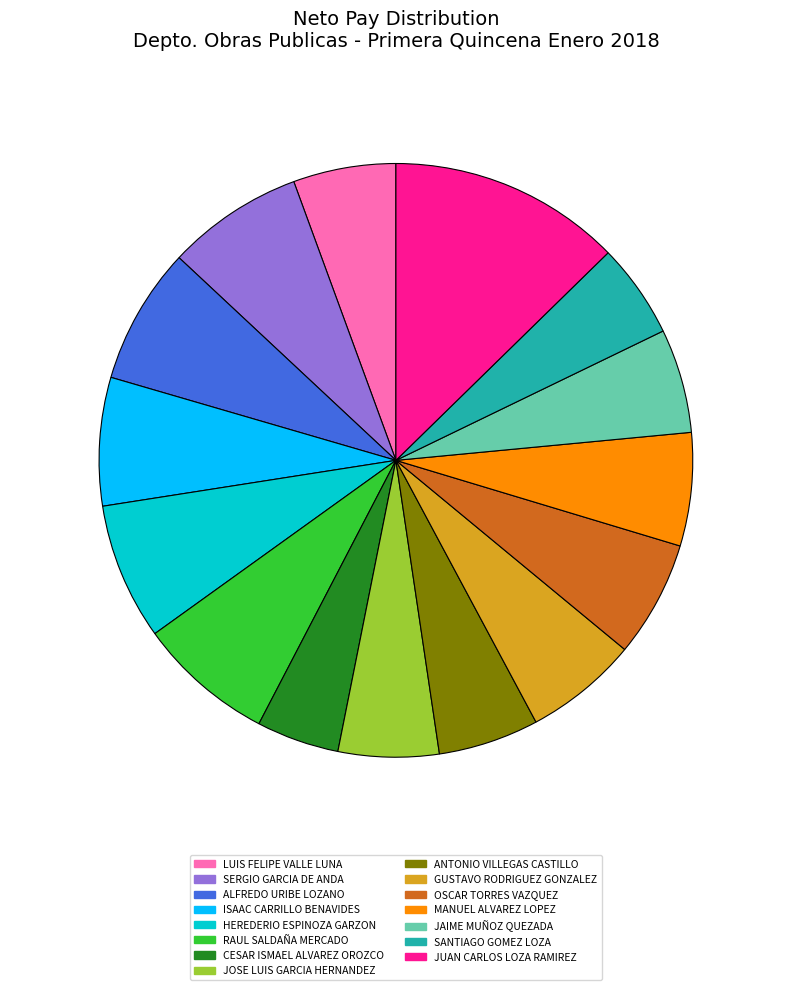

To the nearest percent, what percentage of the pie is ANTONIO VILLEGAS CASTILLO?

5%